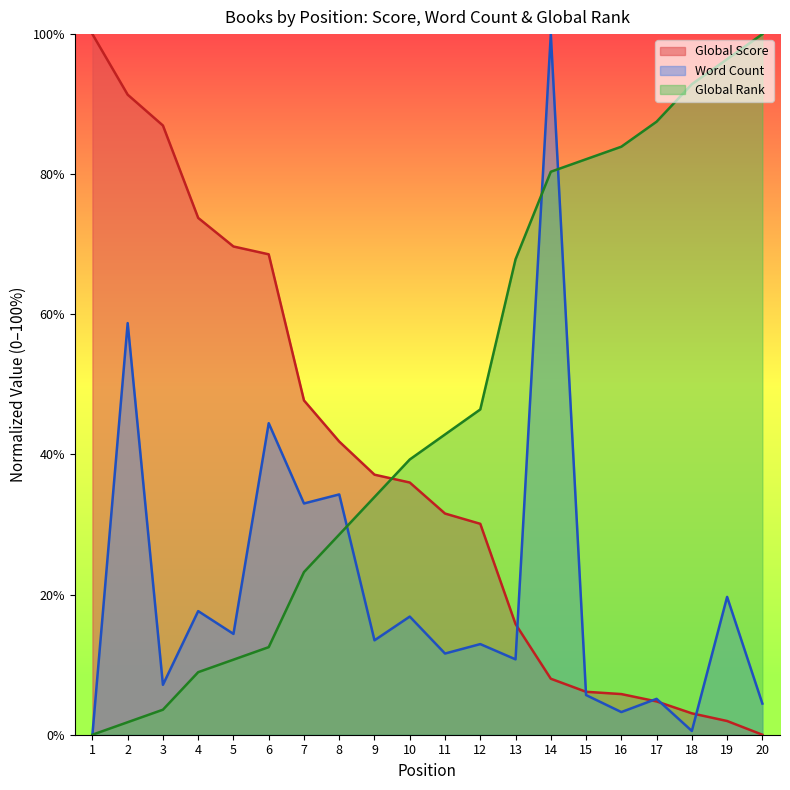

Does the chart have visible grid lines?

No